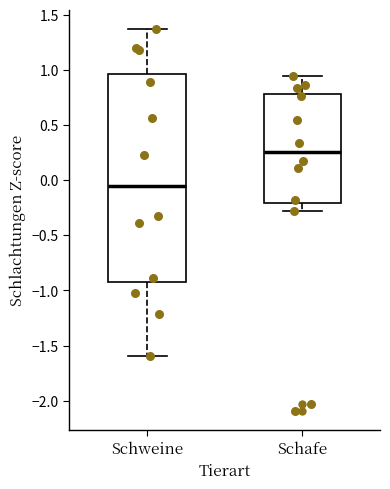

Reading left to right, read every box against the y-axis: the position of its median line, the range the box covers, and the ends of its whiskers. The values are not printed on the chart, so give them approximately, as read against the axis.

Schweine: median -0.05, box -0.90 to 0.95, whiskers -1.60 to 1.35
Schafe: median 0.25, box -0.20 to 0.80, whiskers -0.30 to 0.95